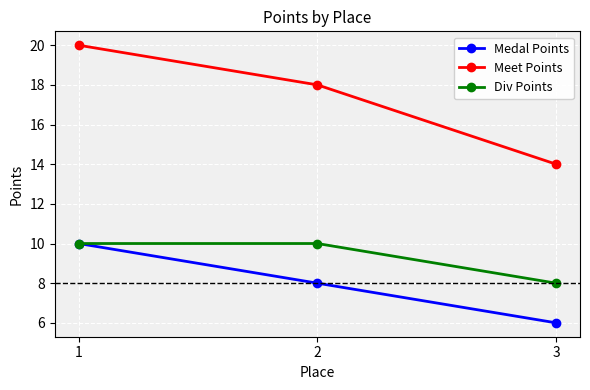

How many Meet Points values are between 14 and 20?

3